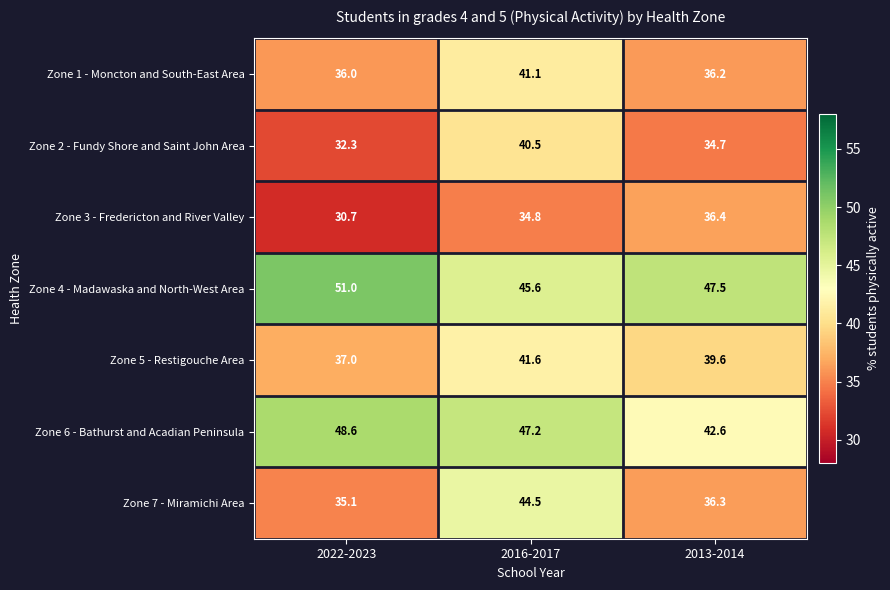

Reading left to right, transcribe all the data shown in this chart.

Zone 1 - Moncton and South-East Area: 2022-2023=36.0	2016-2017=41.1	2013-2014=36.2
Zone 2 - Fundy Shore and Saint John Area: 2022-2023=32.3	2016-2017=40.5	2013-2014=34.7
Zone 3 - Fredericton and River Valley: 2022-2023=30.7	2016-2017=34.8	2013-2014=36.4
Zone 4 - Madawaska and North-West Area: 2022-2023=51.0	2016-2017=45.6	2013-2014=47.5
Zone 5 - Restigouche Area: 2022-2023=37.0	2016-2017=41.6	2013-2014=39.6
Zone 6 - Bathurst and Acadian Peninsula: 2022-2023=48.6	2016-2017=47.2	2013-2014=42.6
Zone 7 - Miramichi Area: 2022-2023=35.1	2016-2017=44.5	2013-2014=36.3